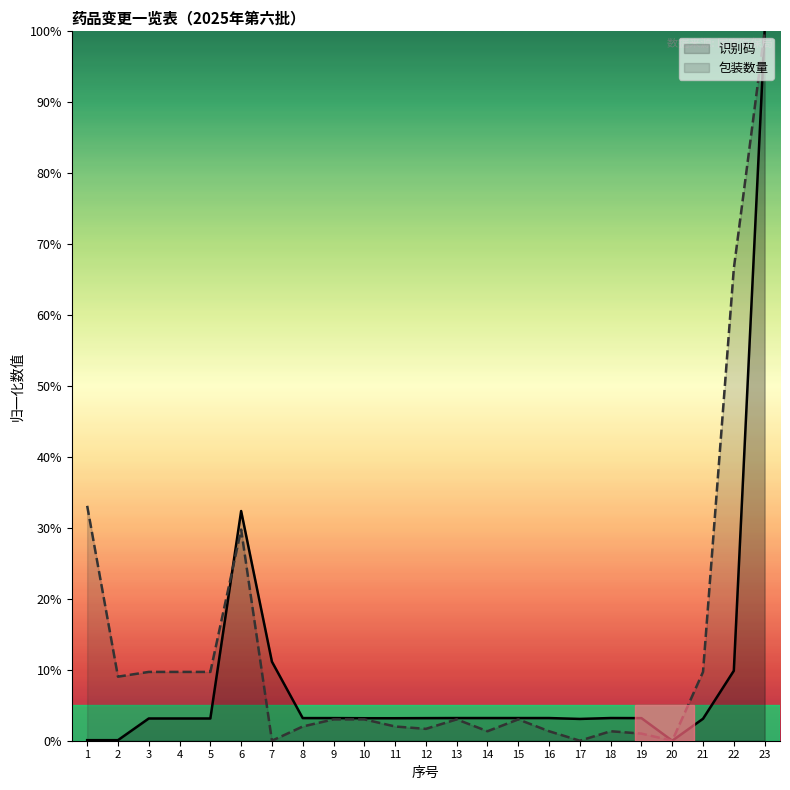

Reading left to right, what are all the values shown in this chart?

识别码: 1=0.1	2=0.1	3=3.1	4=3.1	5=3.1	6=32.4	7=11.1	8=3.2	9=3.2	10=3.2	11=3.2	12=3.2	13=3.2	14=3.2	15=3.2	16=3.2	17=3.1	18=3.2	19=3.2	20=0.0	21=3.1	22=9.9	23=100.0
包装数量: 1=33.1	2=9.0	3=9.7	4=9.7	5=9.7	6=29.8	7=0.0	8=2.0	9=3.0	10=3.0	11=2.0	12=1.7	13=3.0	14=1.3	15=3.0	16=1.3	17=0.0	18=1.3	19=1.0	20=0.0	21=9.7	22=66.6	23=100.0